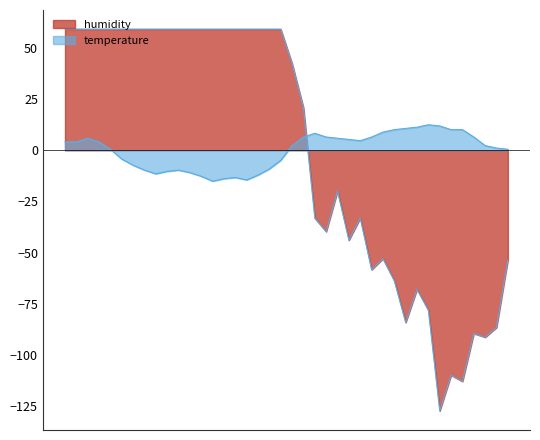

Reading left to right, what are all the values shown in this chart?

temperature: 4.1	4.1	5.9	4.1	0.5	-4.3	-7.3	-9.7	-11.5	-10.3	-9.7	-10.9	-12.7	-15.1	-13.9	-13.3	-14.5	-12.1	-9.1	-4.9	2.3	6.5	8.3	6.5	5.9	5.3	4.7	6.5	8.9	10.1	10.7	11.3	12.5	11.9	10.1	10.1	6.5	2.3	1.1	0.5
humidity: 59.2	59.2	59.2	59.2	59.2	59.2	59.2	59.2	59.2	59.2	59.2	59.2	59.2	59.2	59.2	59.2	59.2	59.2	59.2	59.2	42.4	20.8	-33.2	-39.8	-20.0	-44.0	-33.2	-58.4	-53.0	-63.8	-84.2	-68.0	-78.2	-127.4	-110.0	-113.0	-89.6	-91.4	-86.6	-53.6